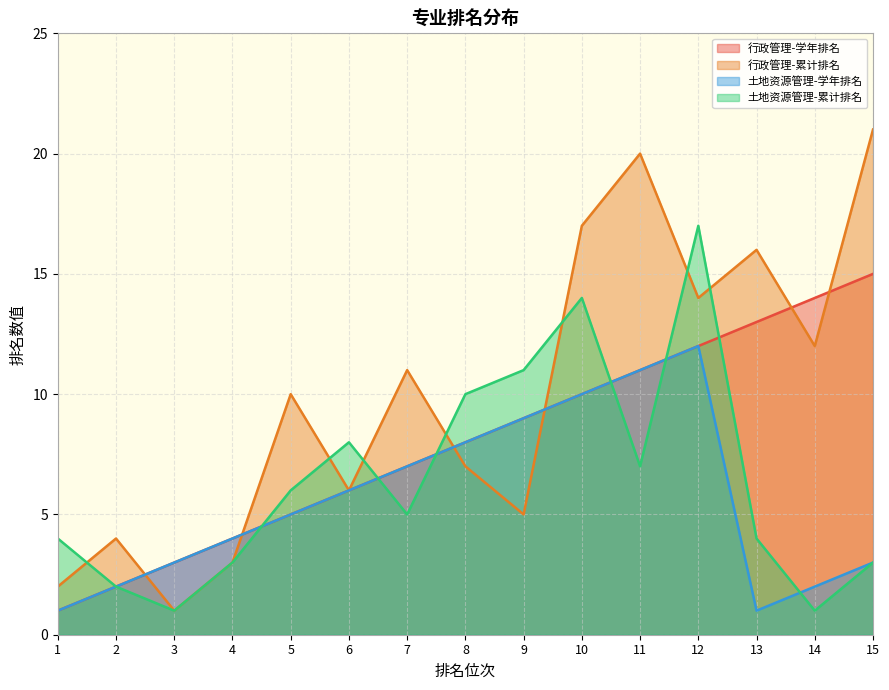

The value of 行政管理-累计排名 at 2 is 4. True or false?

True